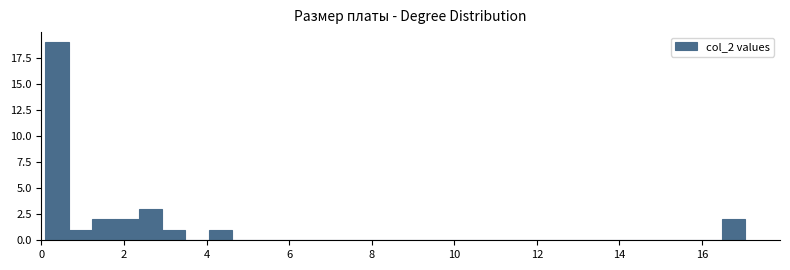

Read against the x-axis, roughly where is the centre of the tallest bar?

0.4